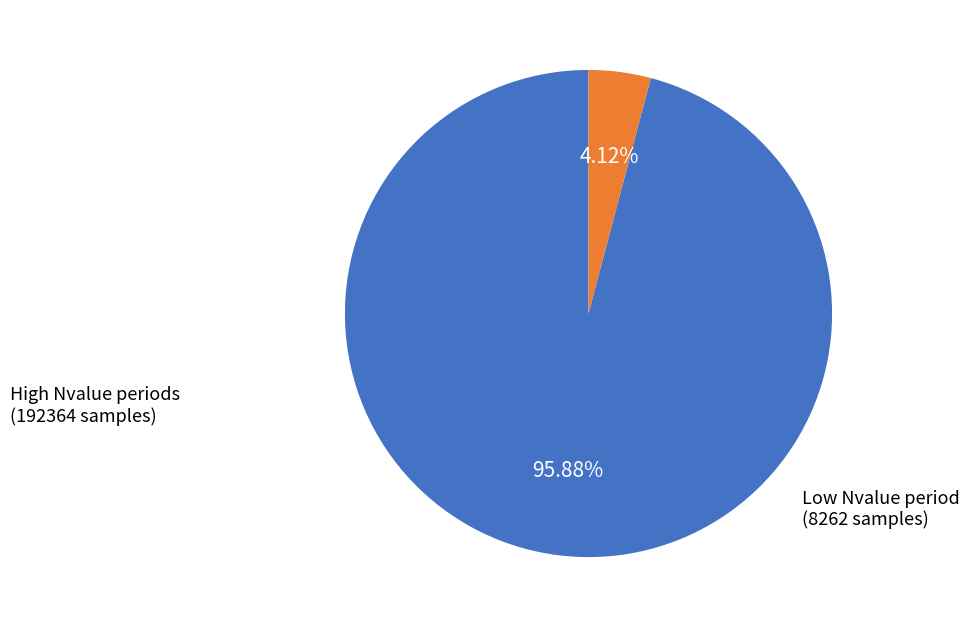

Is there a majority slice in this chart?

Yes